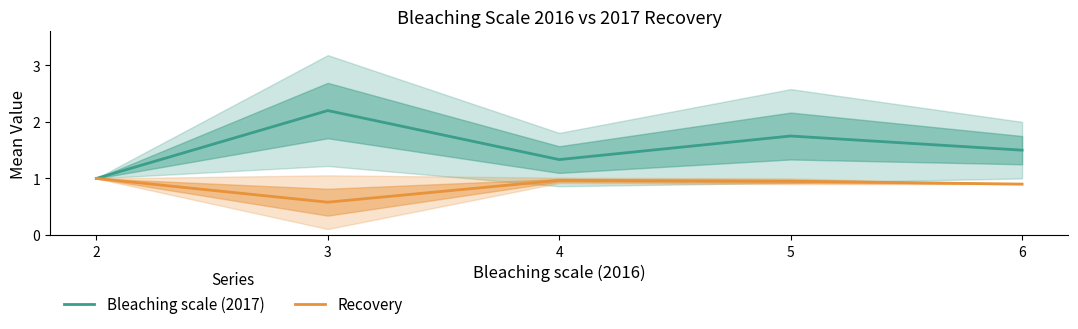

Does the chart have visible grid lines?

No